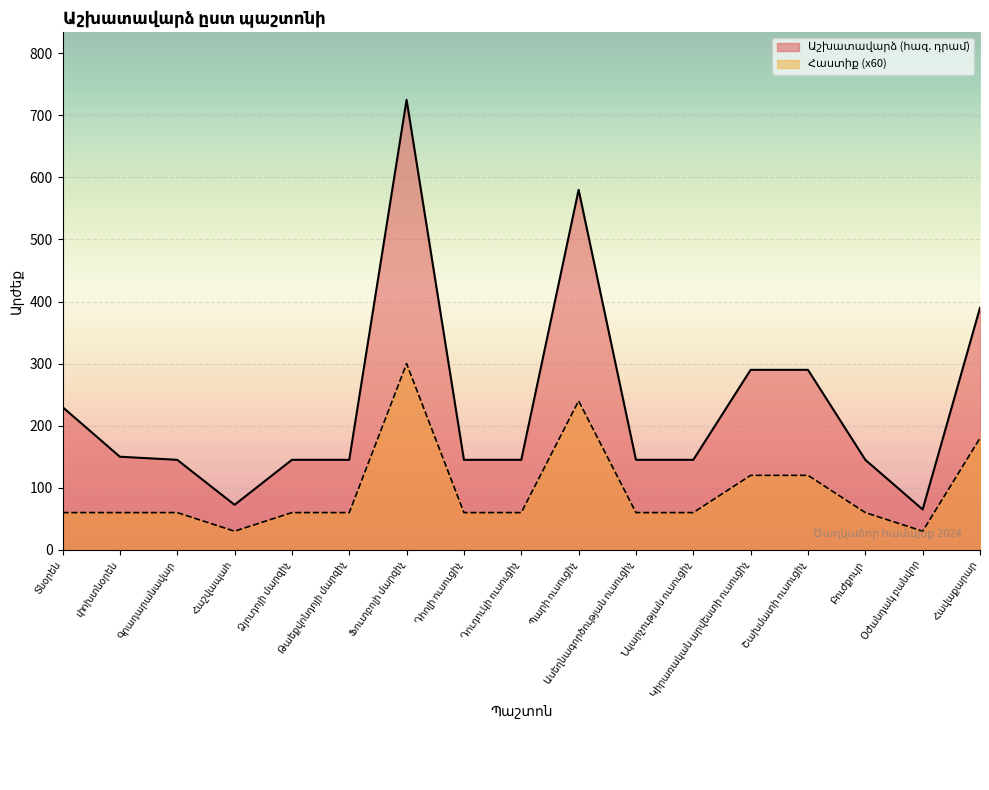

Reading left to right, extract all data points from this chart.

Հաստիքային միավոր: 60.0	60.0	60.0	30.0	60.0	60.0	300.0	60.0	60.0	240.0	60.0	60.0	120.0	120.0	60.0	30.0	180.0
Աշխատավարձի չափը: 230.0	150.0	145.0	72.5	145.0	145.0	725.0	145.0	145.0	580.0	145.0	145.0	290.0	290.0	145.0	65.0	390.0